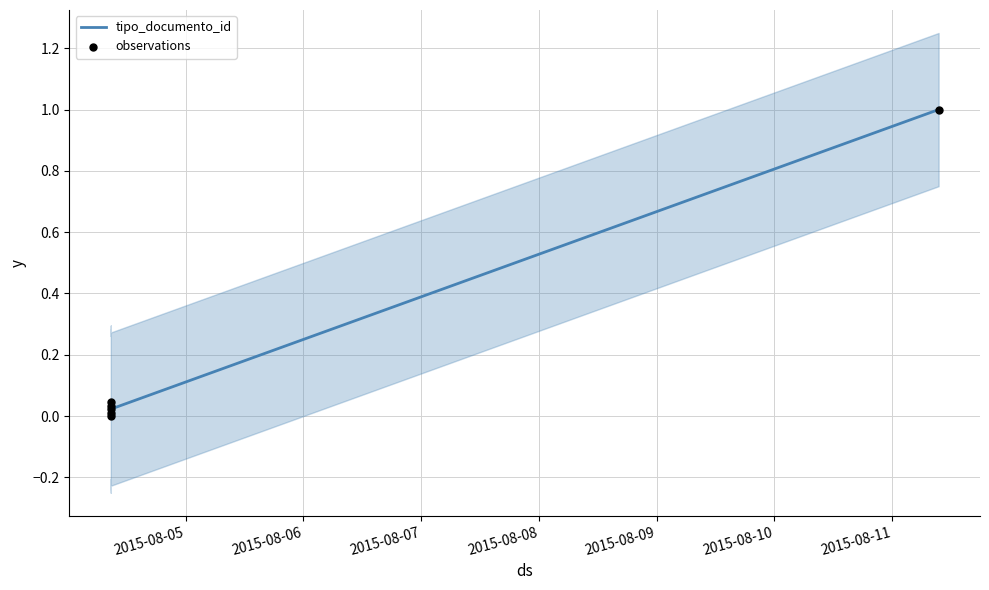

What are all the series names shown in the legend?

tipo_documento_id, observations